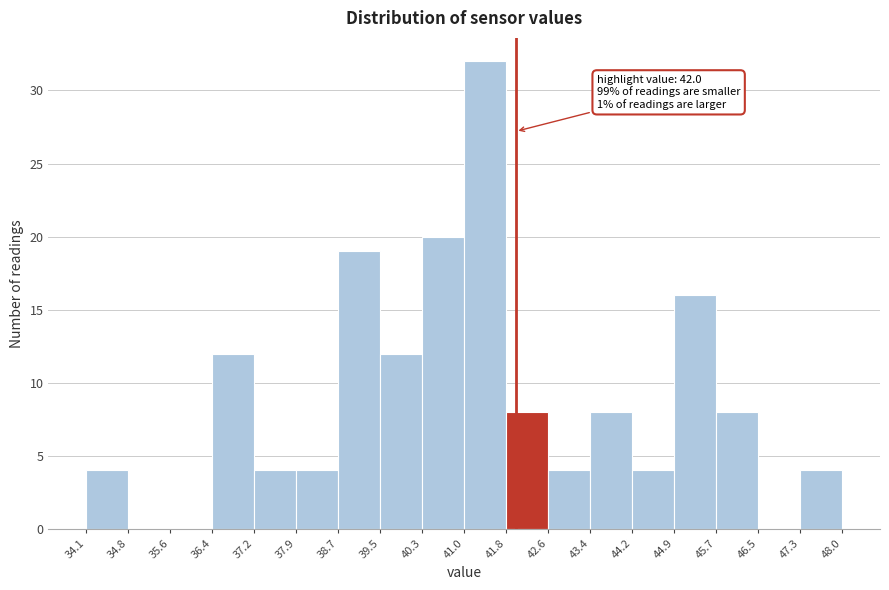

Which range on the x-axis has the tallest bar?

41.0 to 41.8